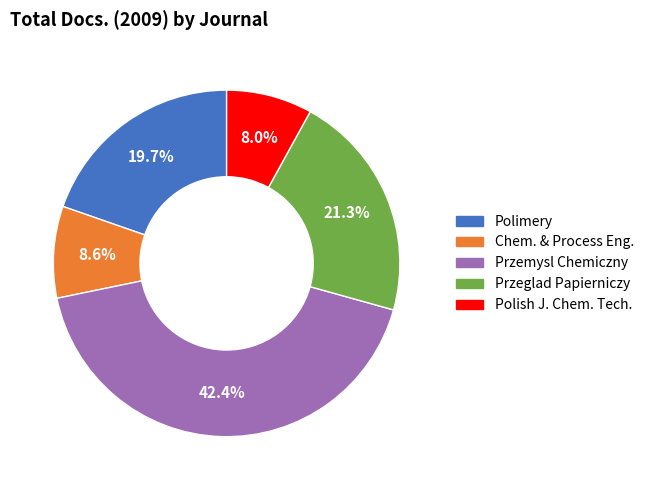

Is there any slice that represents more than half of the pie?

No